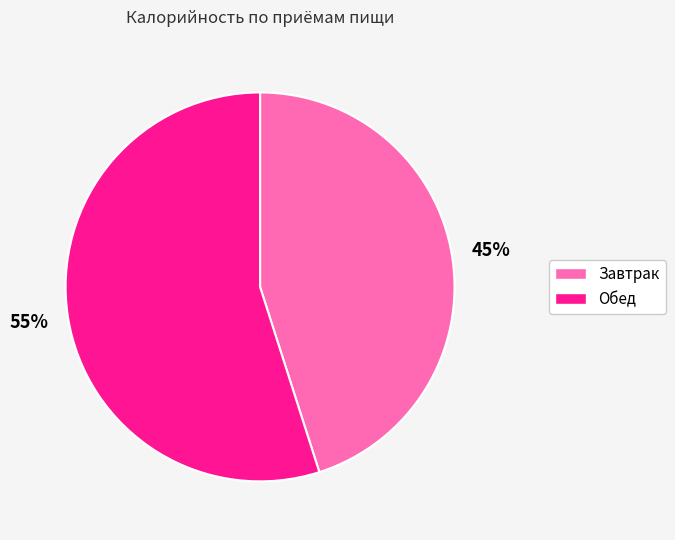

To the nearest percent, what portion does Завтрак represent?

45%